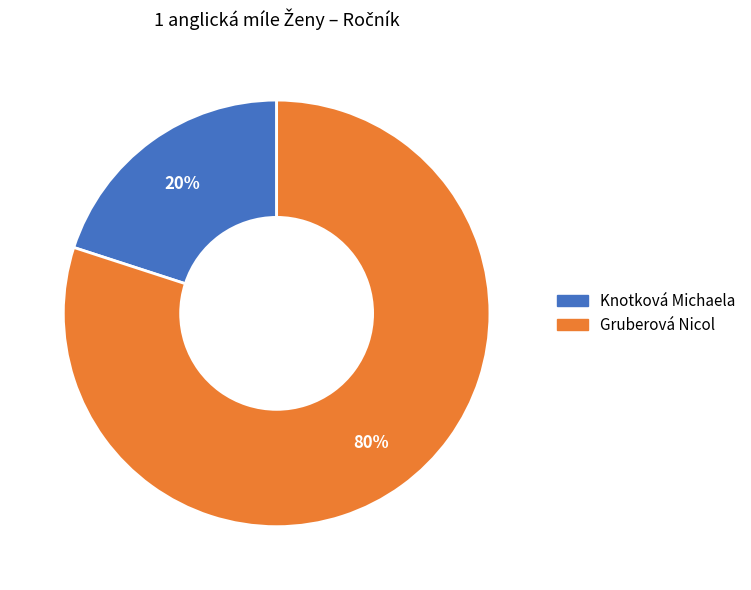

Rank the categories by value from lowest to highest.

Knotková Michaela, Gruberová Nicol